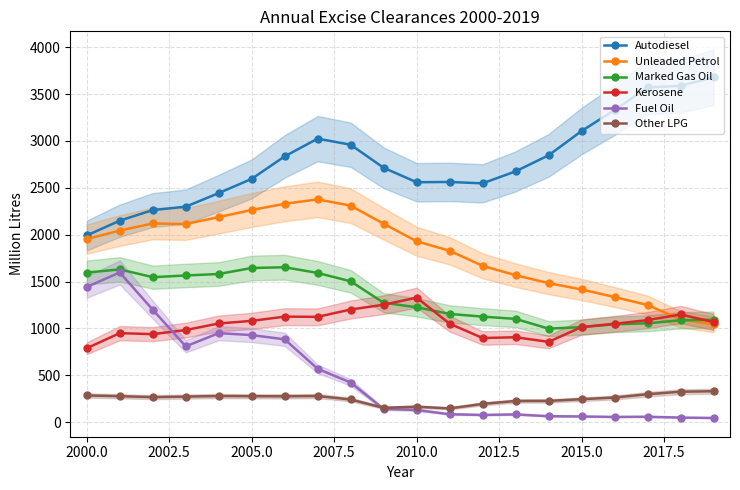

Reading left to right, list all the values displayed in this chart.

Autodiesel: 1992	2150	2263	2299	2444	2596	2836	3025	2960	2714	2560	2563	2548	2676	2847	3106	3330	3571	3589	3679
Unleaded Petrol: 1954	2044	2120	2114	2188	2264	2330	2377	2310	2117	1930	1829	1668	1568	1483	1416	1335	1250	1098	1043
Marked Gas Oil: 1596	1630	1547	1565	1581	1645	1653	1592	1503	1274	1226	1155	1126	1102	998	1014	1044	1055	1087	1093
Kerosene: 789	950	939	983	1053	1081	1126	1124	1202	1253	1329	1051	898	906	857	1015	1050	1089	1149	1068
Fuel Oil: 1443	1597	1200	809	950	929	884	569	423	141	130	85	77	83	64	61	56	58	49	45
Other LPG: 285	277	267	273	279	277	276	279	242	153	165	147	195	226	227	245	263	298	325	330